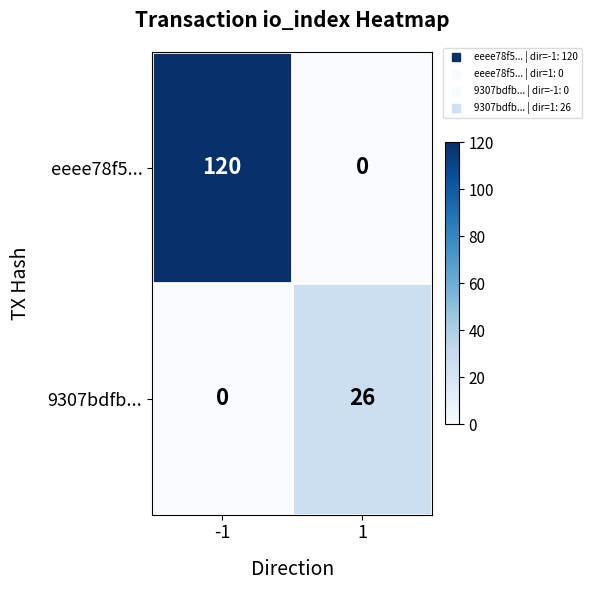

What value does the 9307bdfb... series have at 1?

26